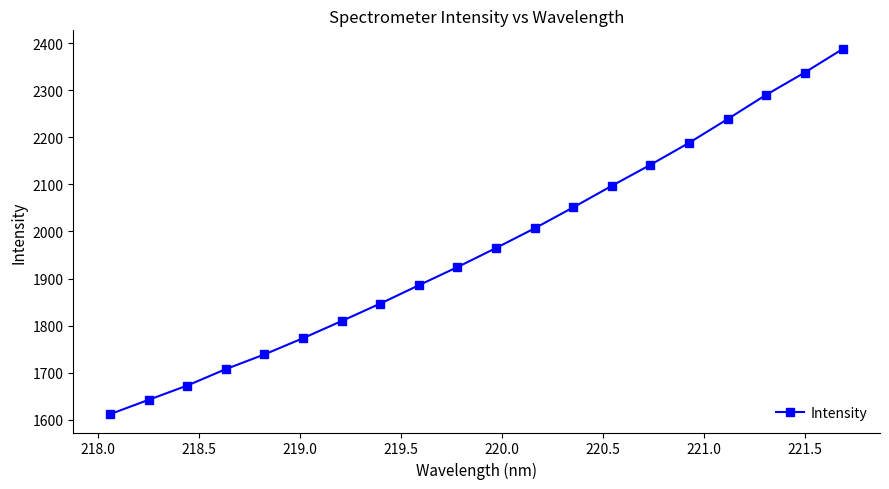

What is the value of the 9th point from the left?

1885.8